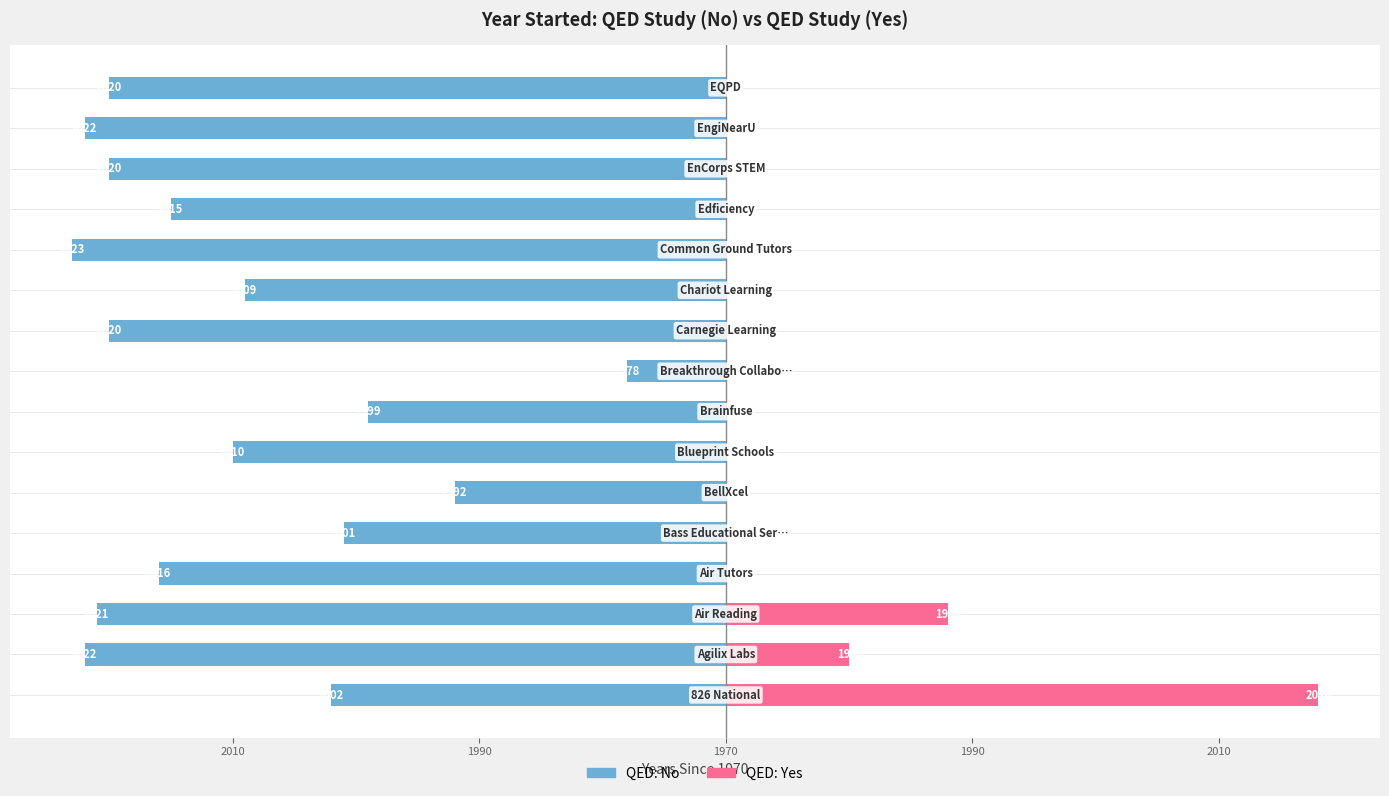

What is the difference between the maximum and second lowest values in the Yes series?

48